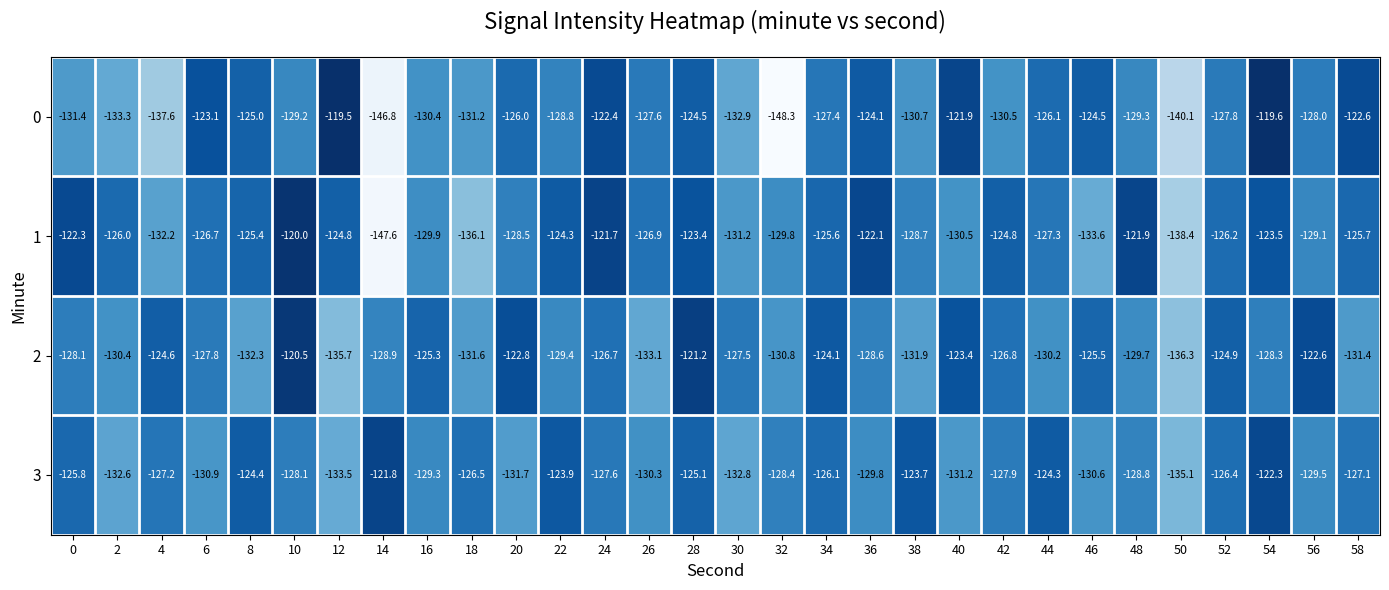

Is it true that 3 equals -127.2 at 4?

True